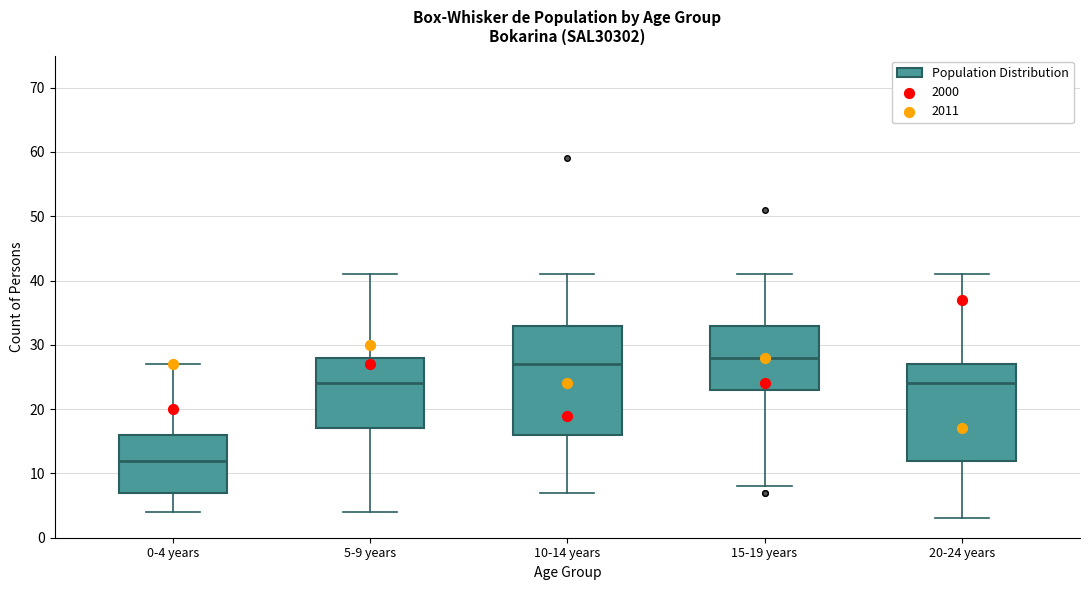

Where does the lower whisker of the box for 5-9 years end on the y-axis? The values are not printed on the chart, so give them approximately, as read against the axis.

4